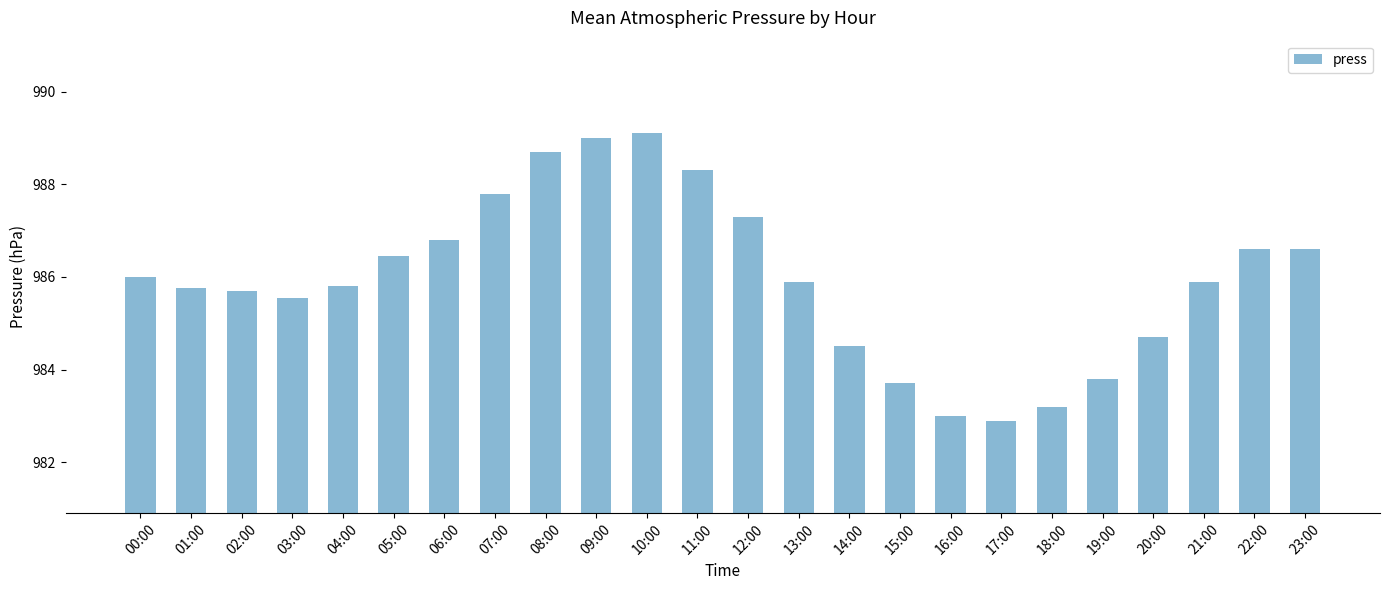

What is the ratio of the value at 11:00 to the value at 07:00?

1.0